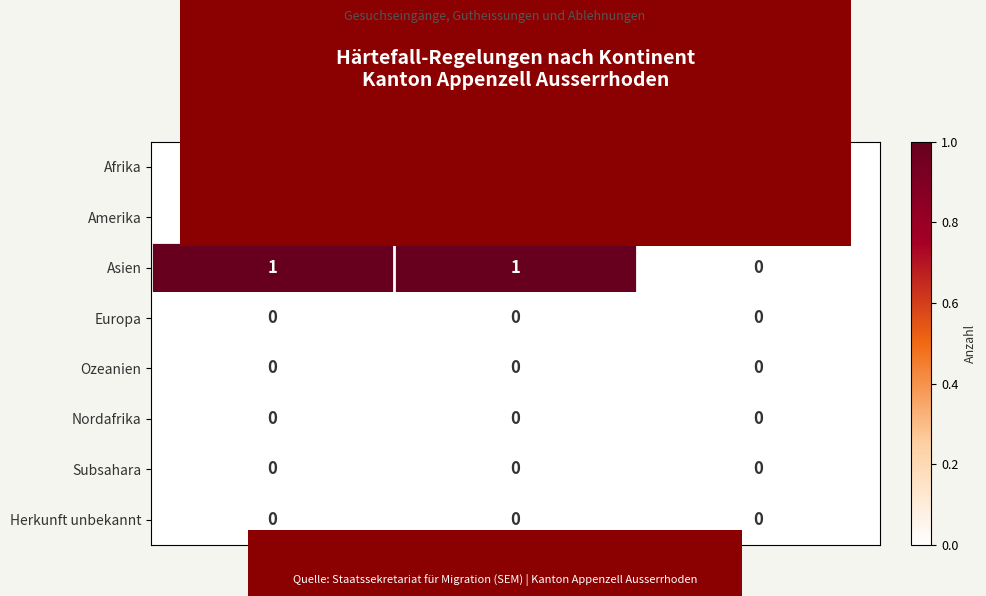

The value of Amerika at Total Ablehnungen is 0. True or false?

True